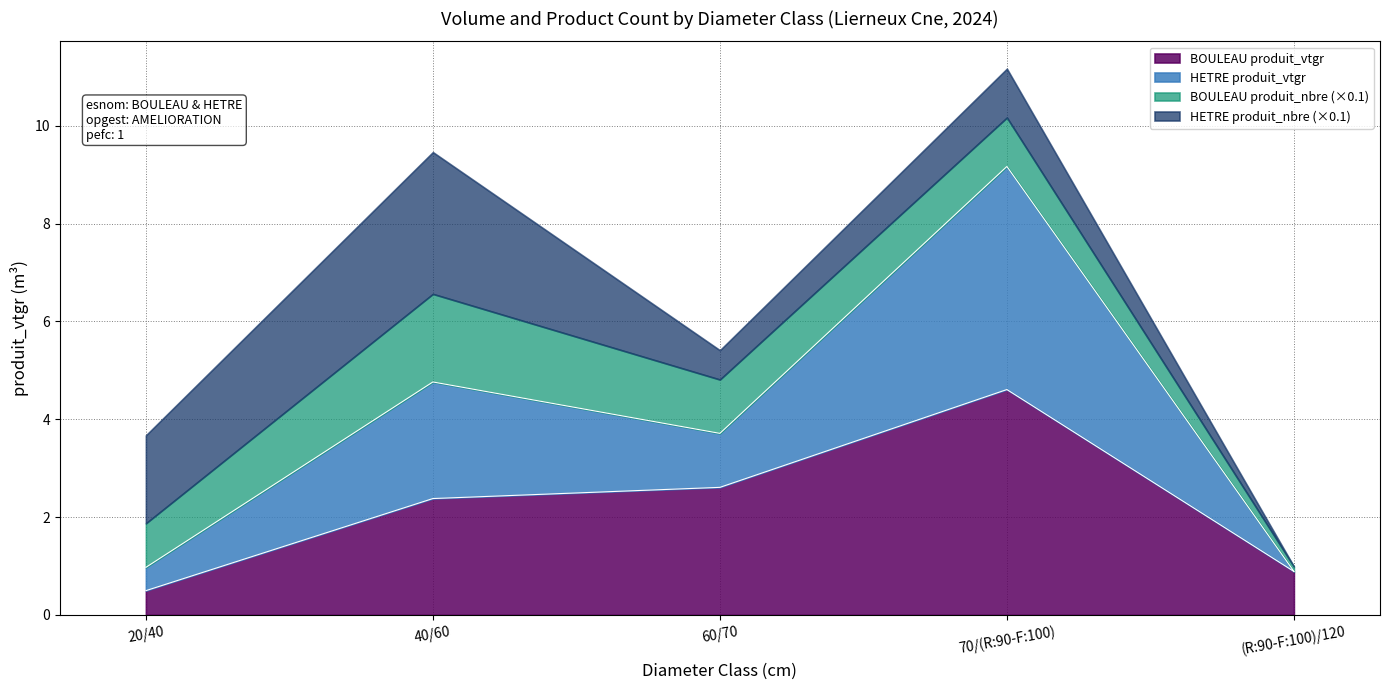

Where is BOULEAU produit_vtgr nearest to the value 2?

40/60